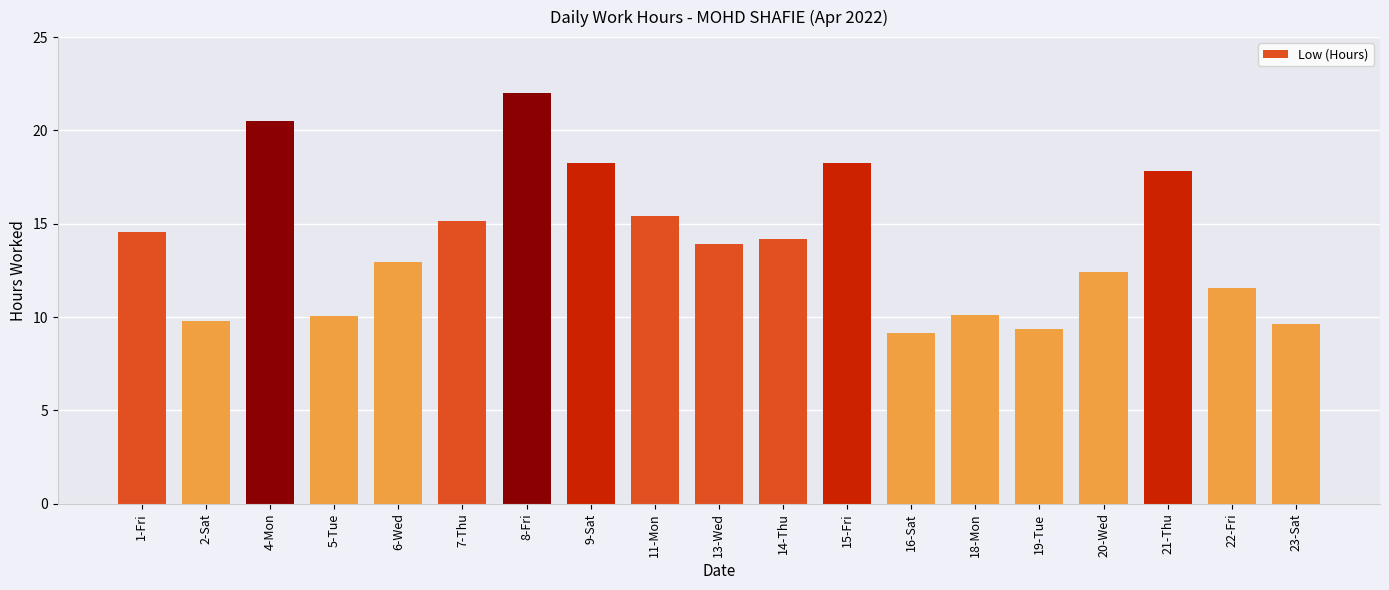

Reading right to left, extract all data points from this chart.

23-Sat=9.6	22-Fri=11.6	21-Thu=17.8	20-Wed=12.4	19-Tue=9.3	18-Mon=10.1	16-Sat=9.2	15-Fri=18.3	14-Thu=14.2	13-Wed=13.9	11-Mon=15.4	9-Sat=18.3	8-Fri=22.0	7-Thu=15.2	6-Wed=13.0	5-Tue=10.1	4-Mon=20.5	2-Sat=9.8	1-Fri=14.6